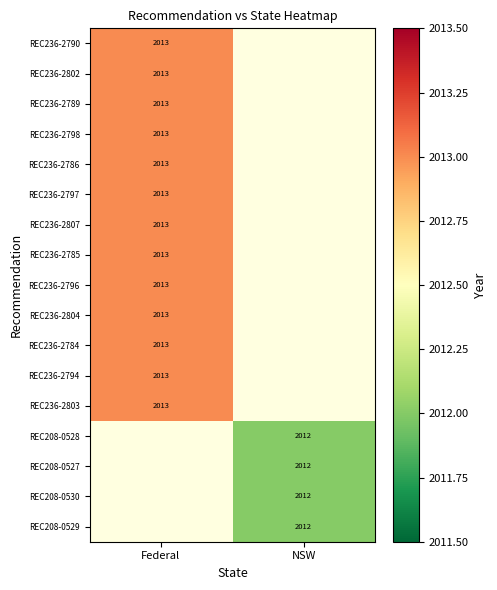

Is the value of REC208-0530 at NSW greater than the value of REC236-2798 at Federal?

No